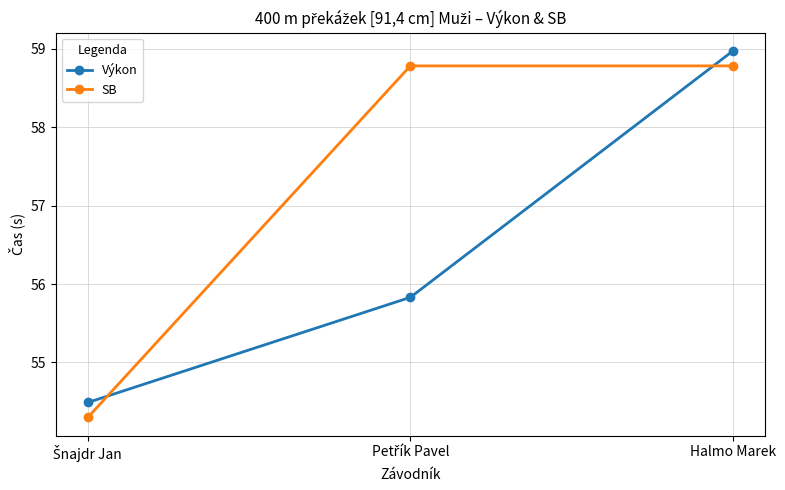

Which series has the largest total across all categories?

SB